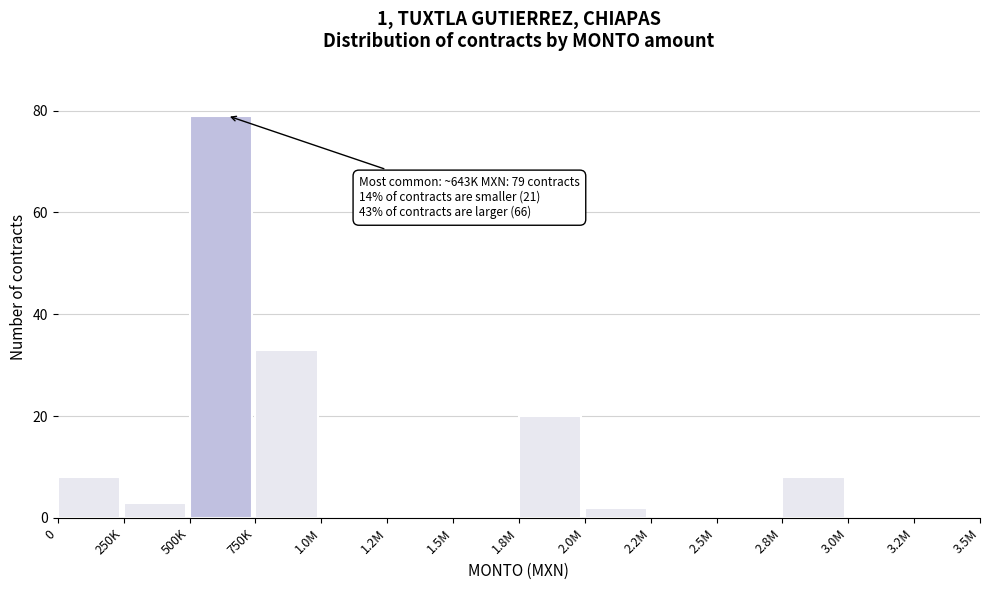

Reading right to left, extract all data points from this chart.

3.2M=0	3.0M=0	2.8M=8	2.5M=0	2.2M=0	2.0M=2	1.8M=20	1.5M=0	1.2M=0	1.0M=0	750K=33	500K=79	250K=3	0=8